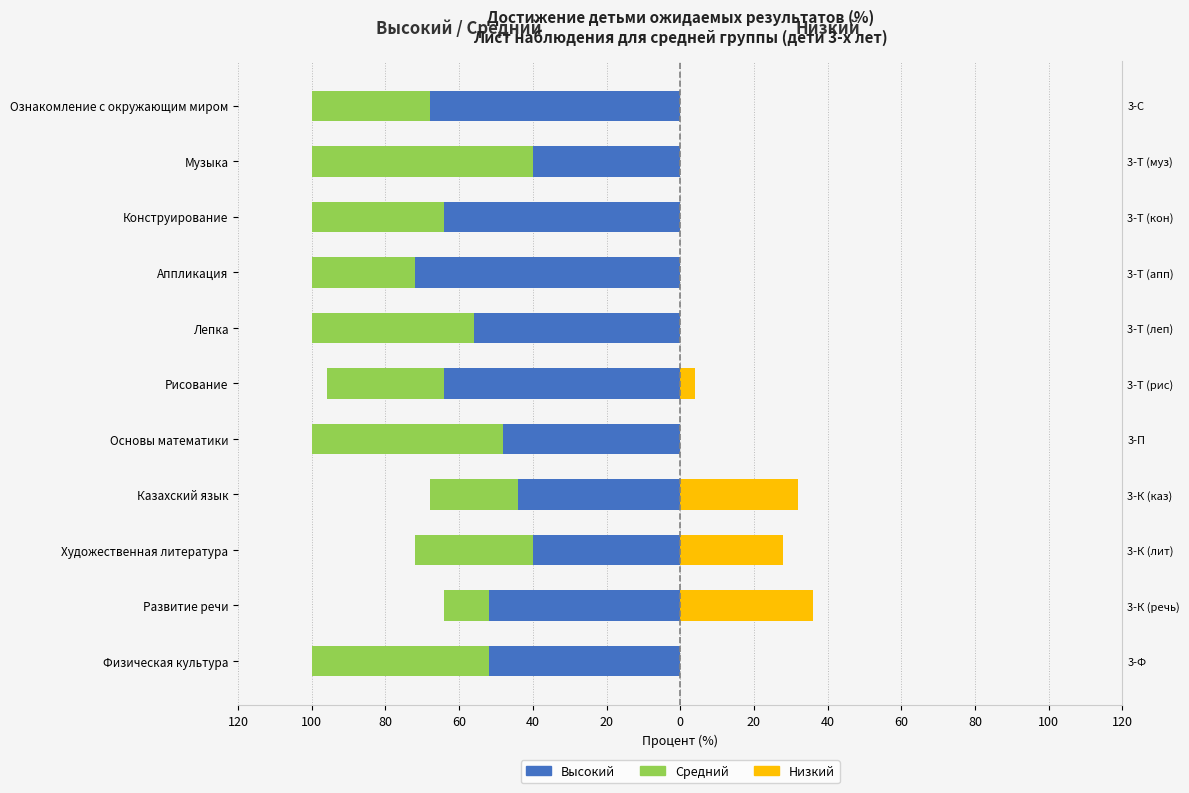

Reading right to left, list all the values displayed in this chart.

Высокий: -68	-40	-64	-72	-56	-64	-48	-44	-40	-52	-52
Средний: -32	-60	-36	-28	-44	-32	-52	-24	-32	-12	-48
Низкий: 0	0	0	0	0	4	0	32	28	36	0